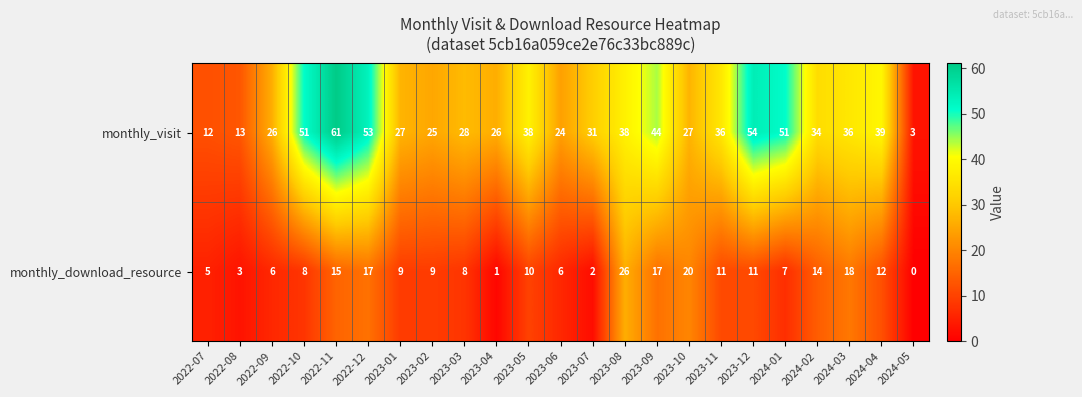

The monthly_download_resource series shows 5 at 2022-07. True or false?

True